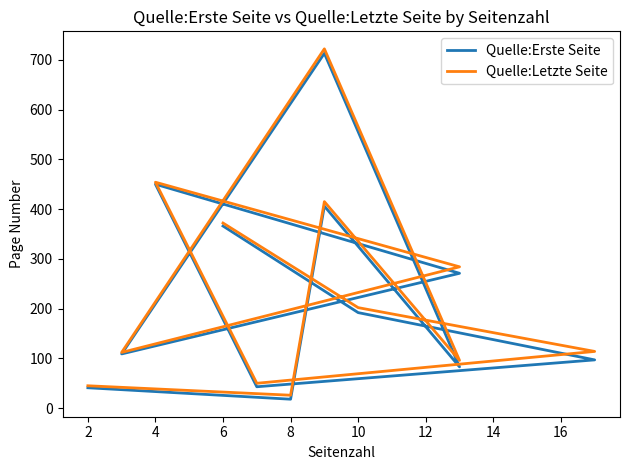

At how many categories does at least one series exceed 322?

4